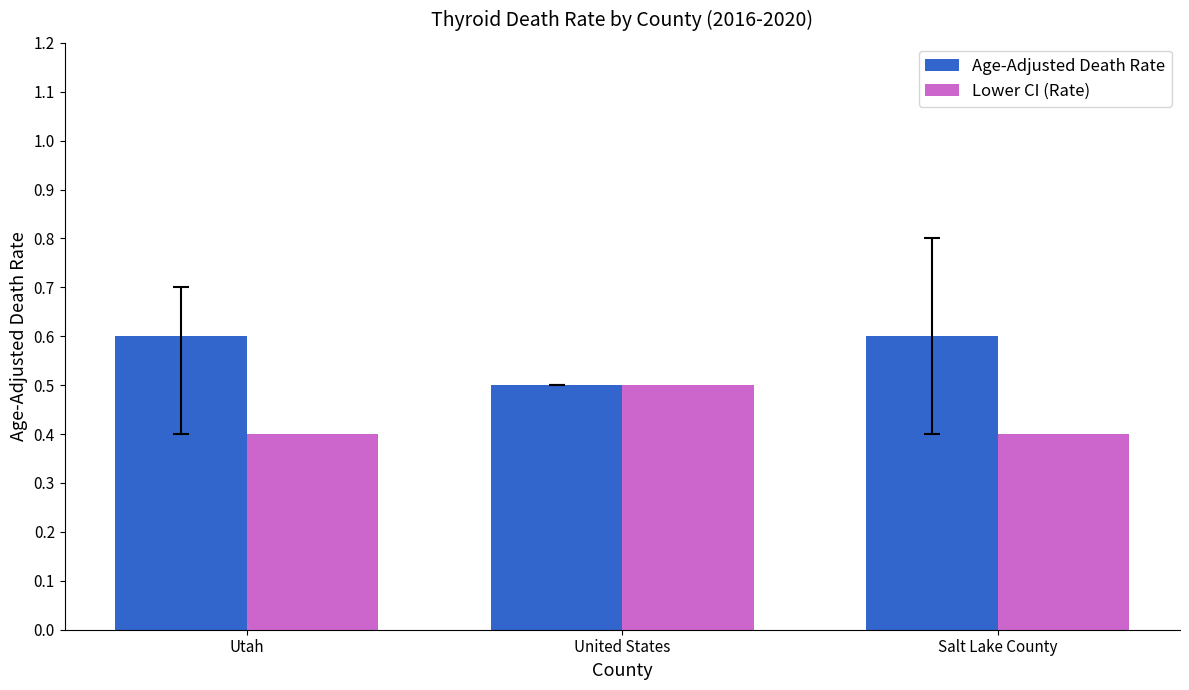

What is the value of the Lower CI (Rate) bar at the 2nd from the left?

0.5